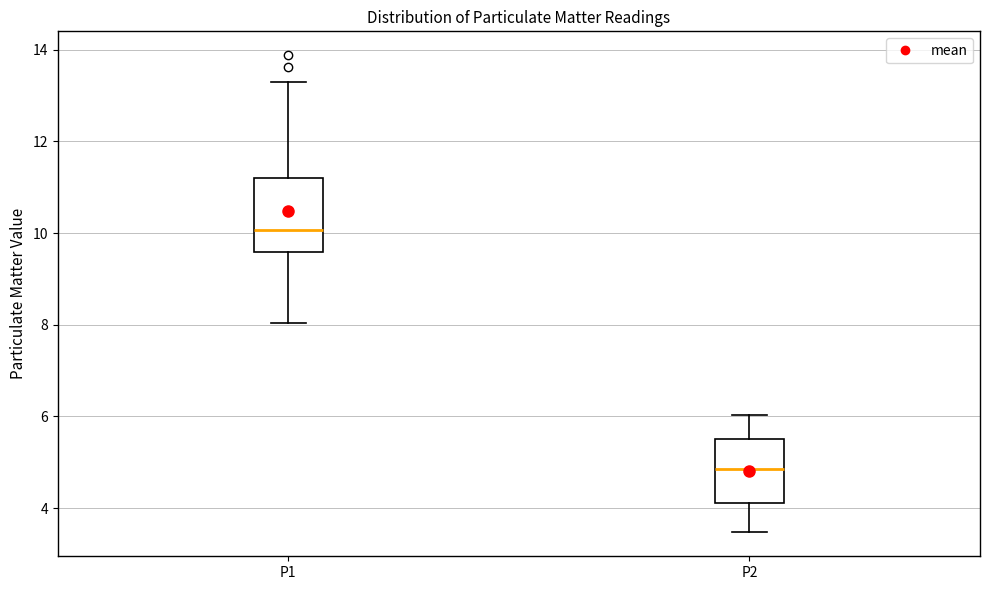

Where is the upper edge of the box for P2 on the y-axis? The values are not printed on the chart, so give them approximately, as read against the axis.

5.6